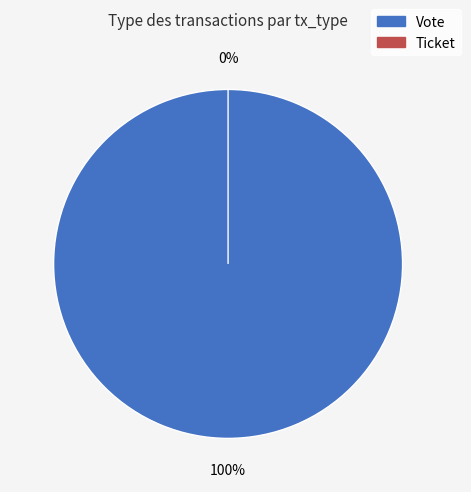

Which slice represents more than half of the pie?

Vote